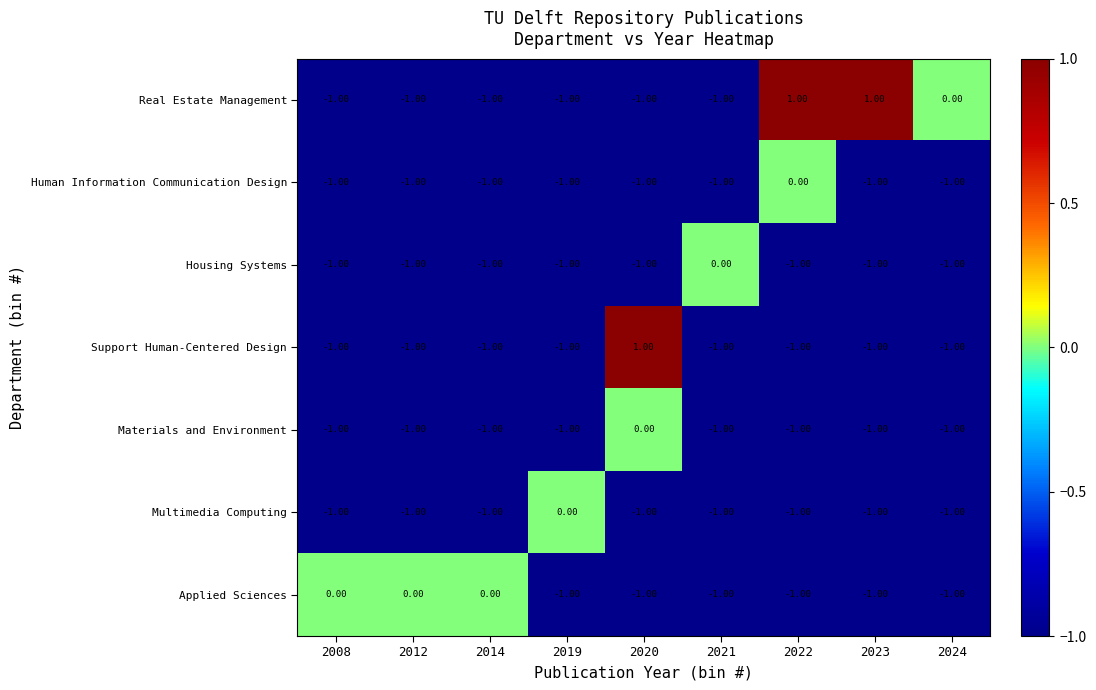

What is the total value across all series at 2020?

-4